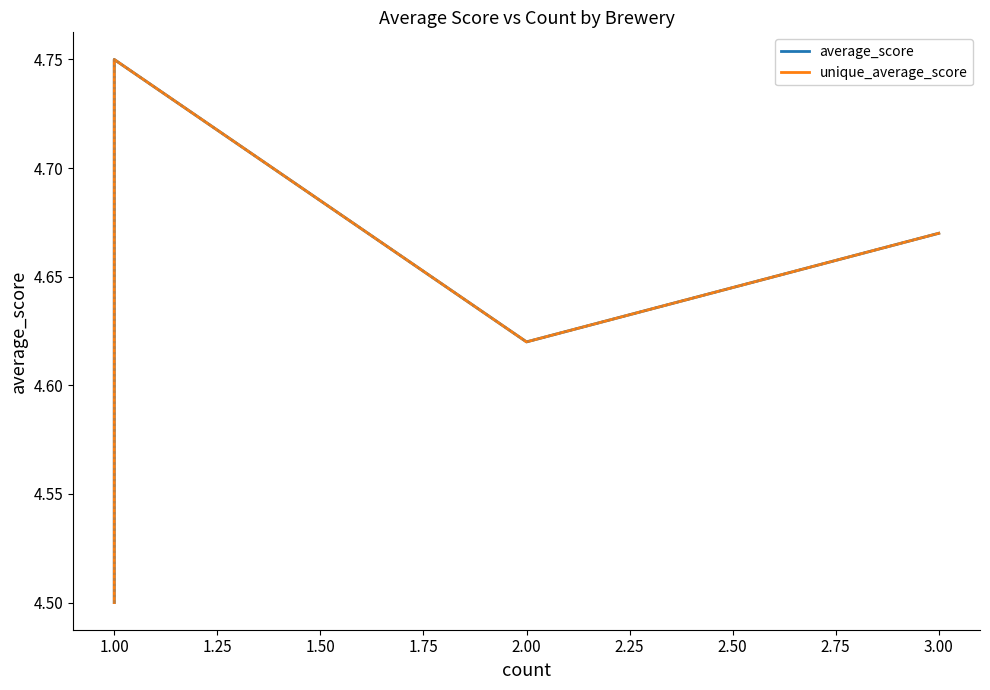

What is the difference between the maximum and minimum values in the average_score series?

0.2